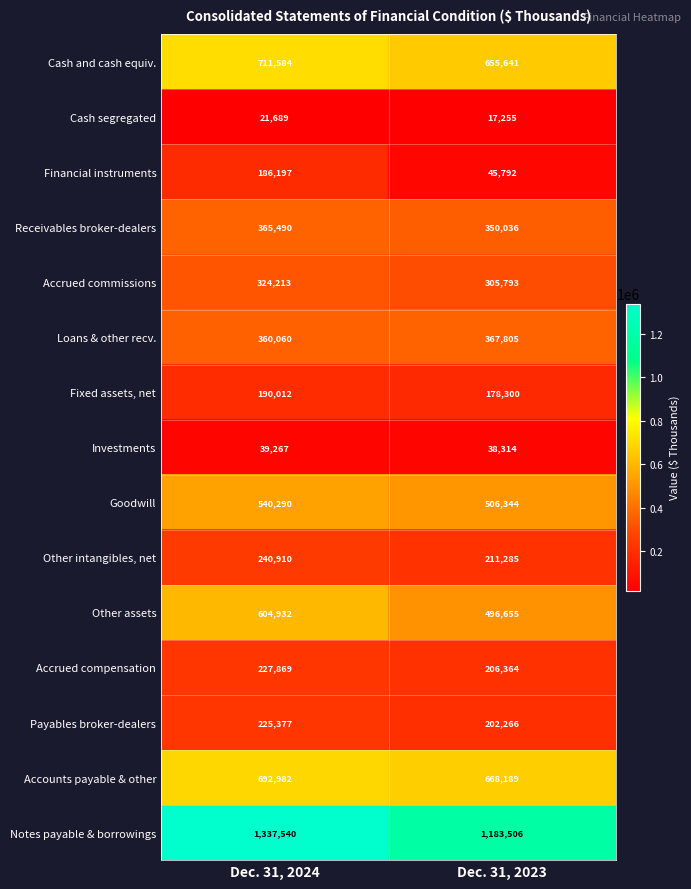

Reading left to right, transcribe all the data shown in this chart.

Cash and cash equiv.: Dec. 31, 2024=711584	Dec. 31, 2023=655641
Cash segregated: Dec. 31, 2024=21689	Dec. 31, 2023=17255
Financial instruments: Dec. 31, 2024=186197	Dec. 31, 2023=45792
Receivables broker-dealers: Dec. 31, 2024=365490	Dec. 31, 2023=350036
Accrued commissions: Dec. 31, 2024=324213	Dec. 31, 2023=305793
Loans & other recv.: Dec. 31, 2024=360060	Dec. 31, 2023=367805
Fixed assets, net: Dec. 31, 2024=190012	Dec. 31, 2023=178300
Investments: Dec. 31, 2024=39267	Dec. 31, 2023=38314
Goodwill: Dec. 31, 2024=540290	Dec. 31, 2023=506344
Other intangibles, net: Dec. 31, 2024=240910	Dec. 31, 2023=211285
Other assets: Dec. 31, 2024=604932	Dec. 31, 2023=496655
Accrued compensation: Dec. 31, 2024=227869	Dec. 31, 2023=206364
Payables broker-dealers: Dec. 31, 2024=225377	Dec. 31, 2023=202266
Accounts payable & other: Dec. 31, 2024=692982	Dec. 31, 2023=668189
Notes payable & borrowings: Dec. 31, 2024=1337540	Dec. 31, 2023=1183506